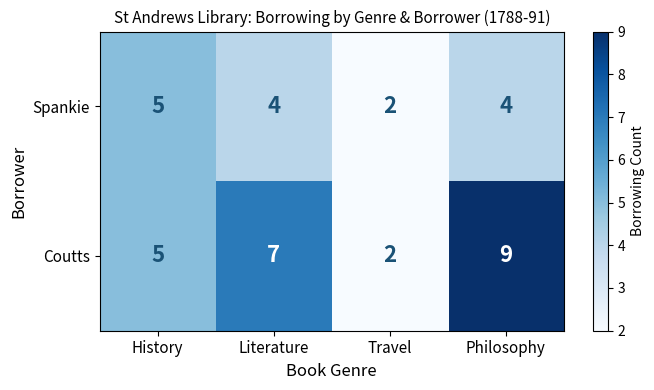

Count the number of data series in this chart.

2